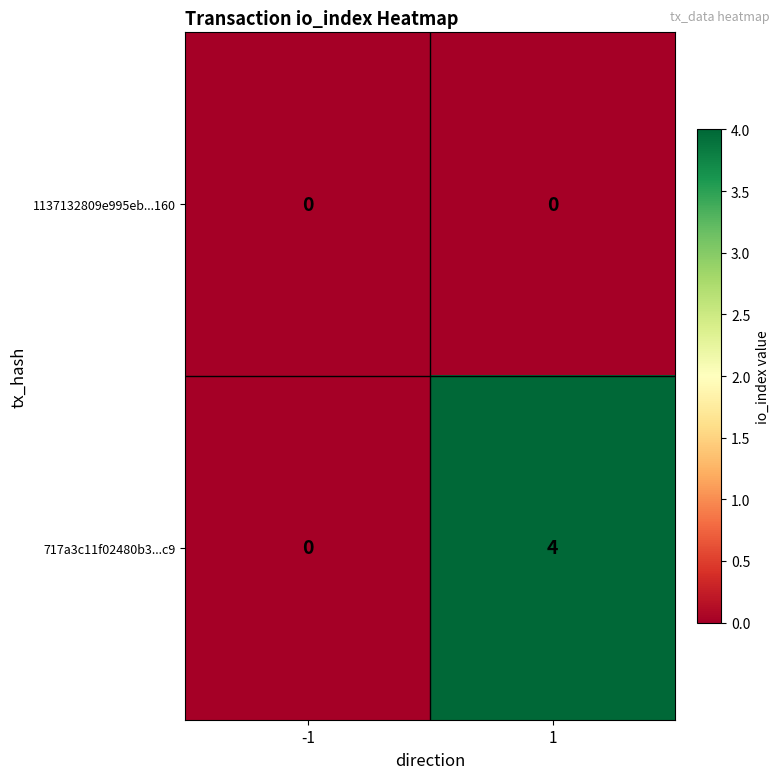

The 717a3c11f02480b3...c9 series shows 4 at 1. True or false?

True